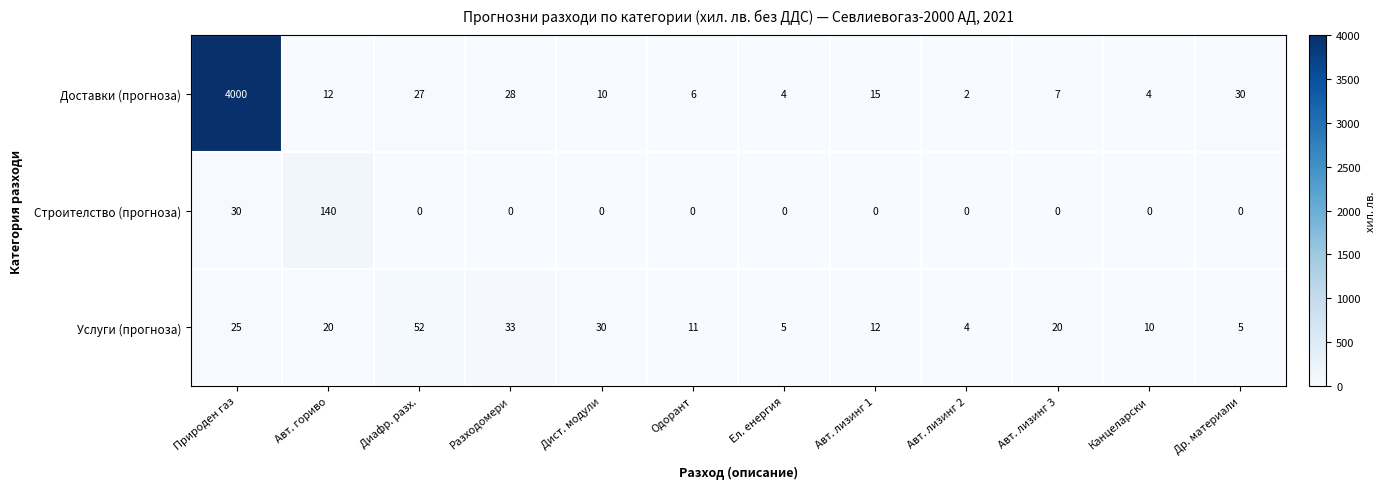

At which label does Услуги (прогноза) reach its minimum?

Авт. лизинг 2